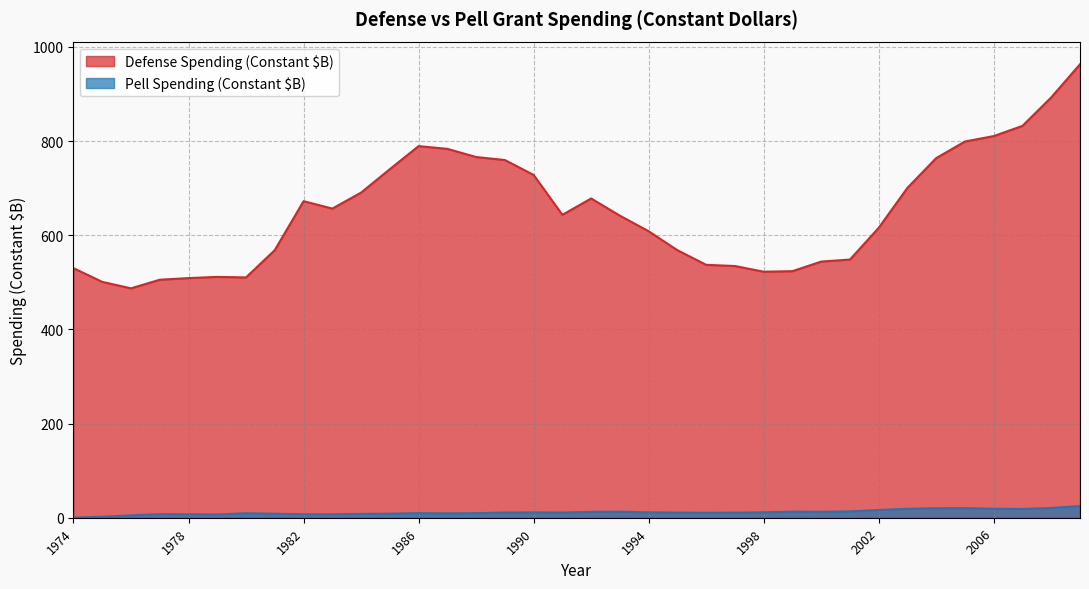

List the series in order of their overall mean, highest first.

Defense Spending (Constant $B), Pell Spending (Constant $B)